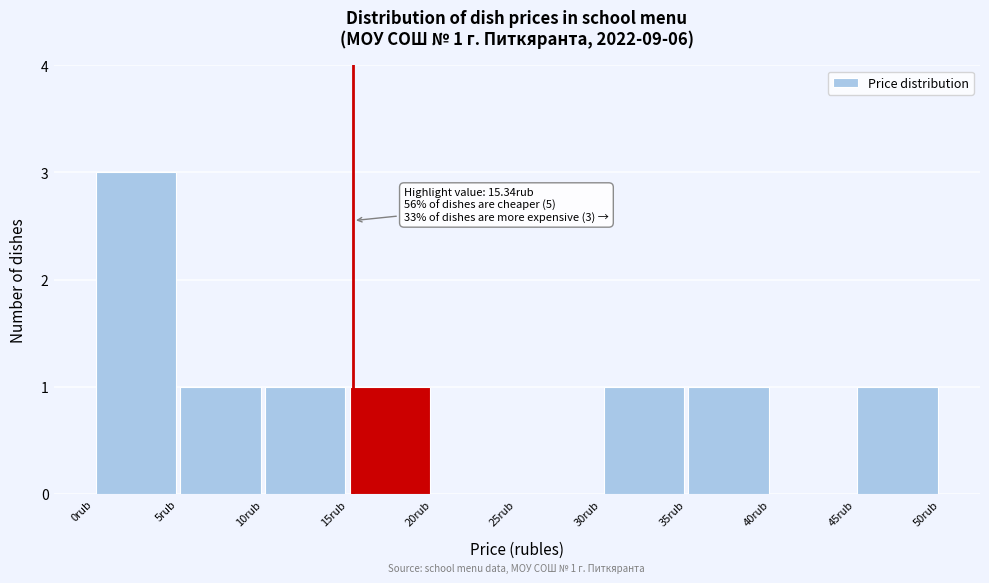

Which range on the x-axis has the tallest bar?

0 to 5